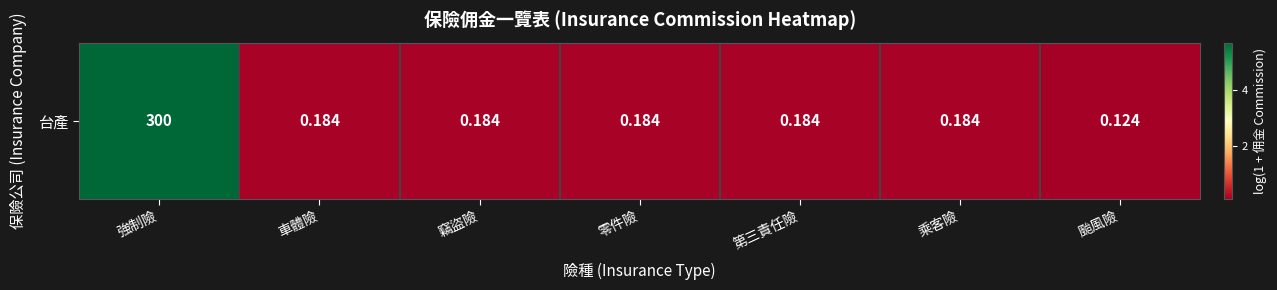

What value does the data have at 零件險?

0.2